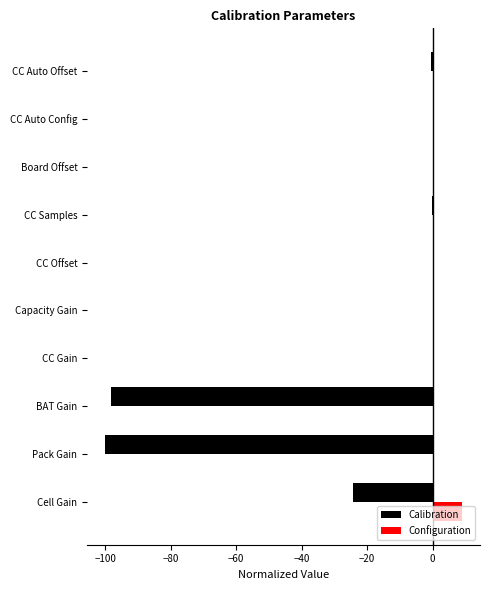

The Calibration series shows -100.0 at Pack Gain. True or false?

True